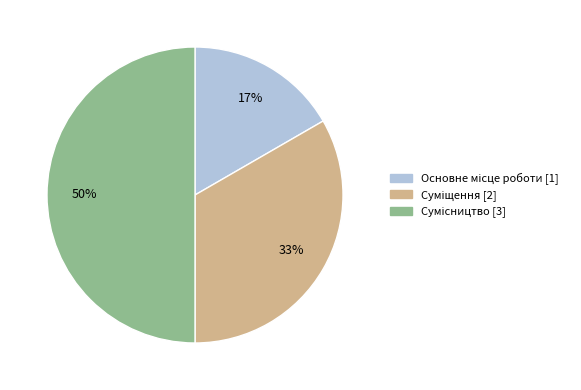

To the nearest percent, what is the difference between the largest and smallest slice percentages?

33%